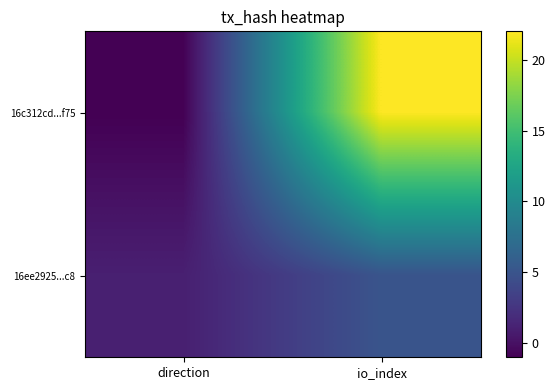

Rank the series by their average value, from lowest to highest.

16ee2925...c8, 16c312cd...f75